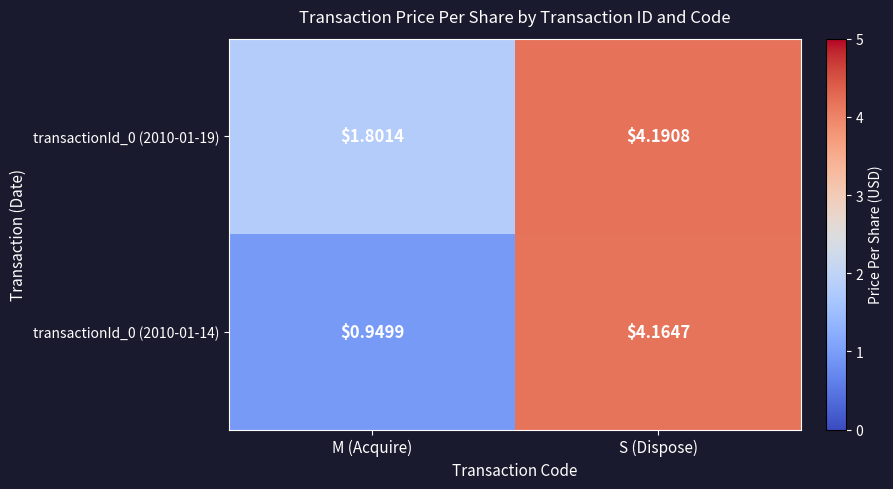

List the labels in order of transactionId_0 (2010-01-14) value, smallest first.

M (Acquire), S (Dispose)